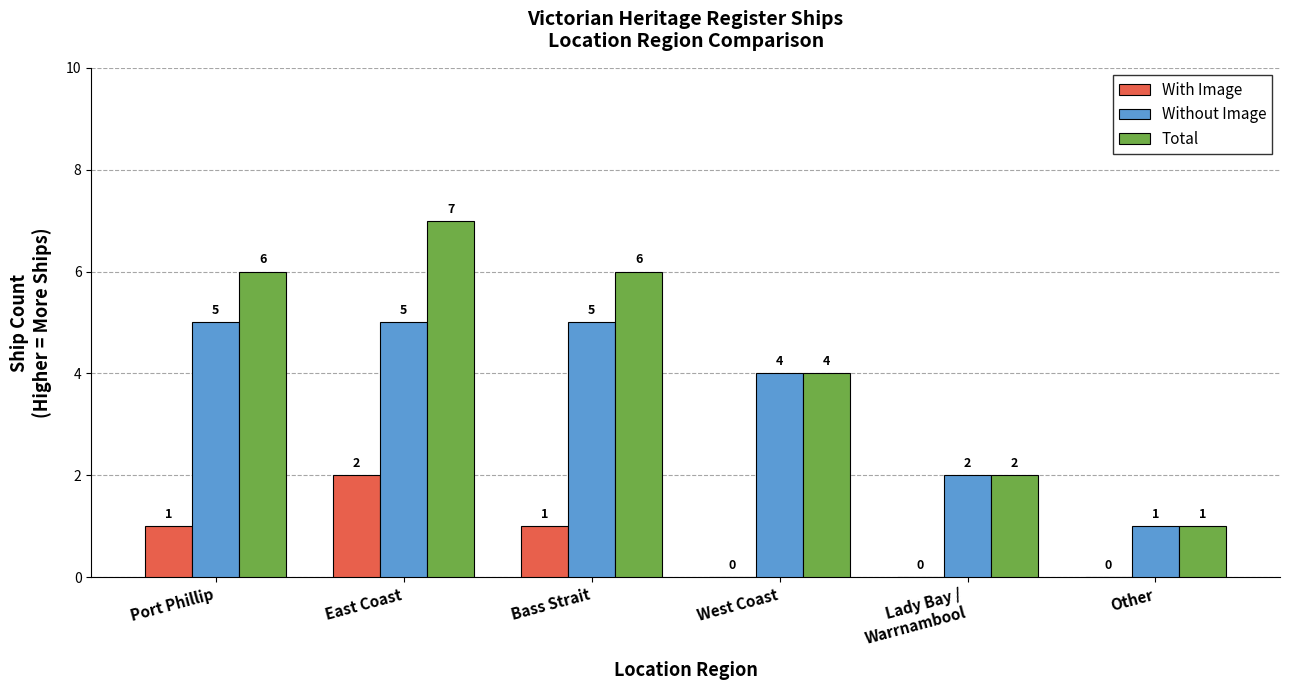

Which series changed the most between East Coast and West Coast?

Total